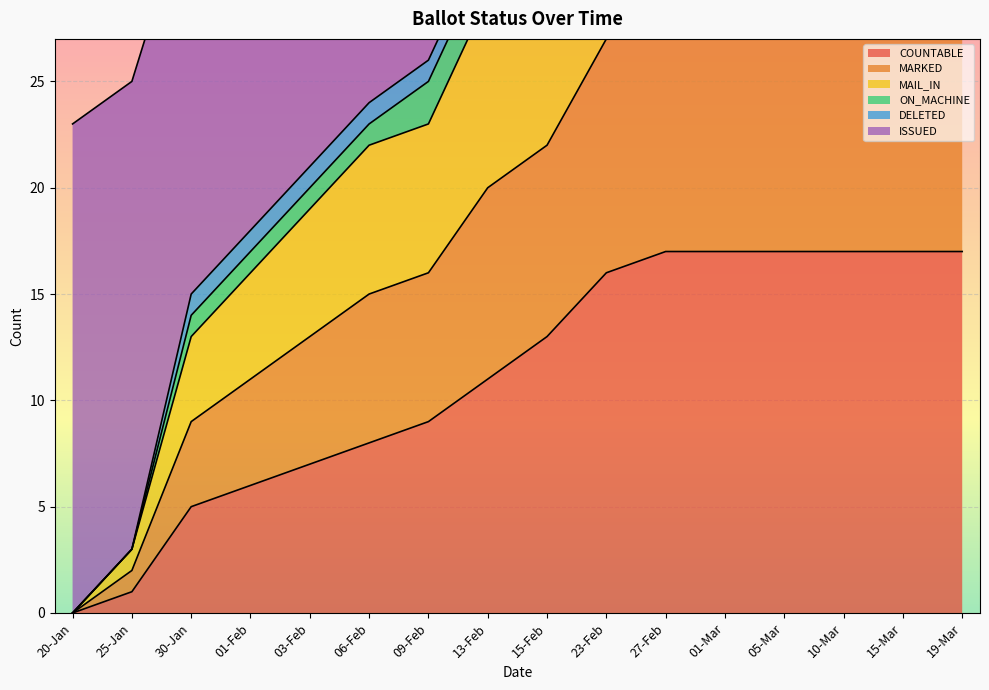

Which category has the lowest value in the COUNTABLE series?

20-Jan